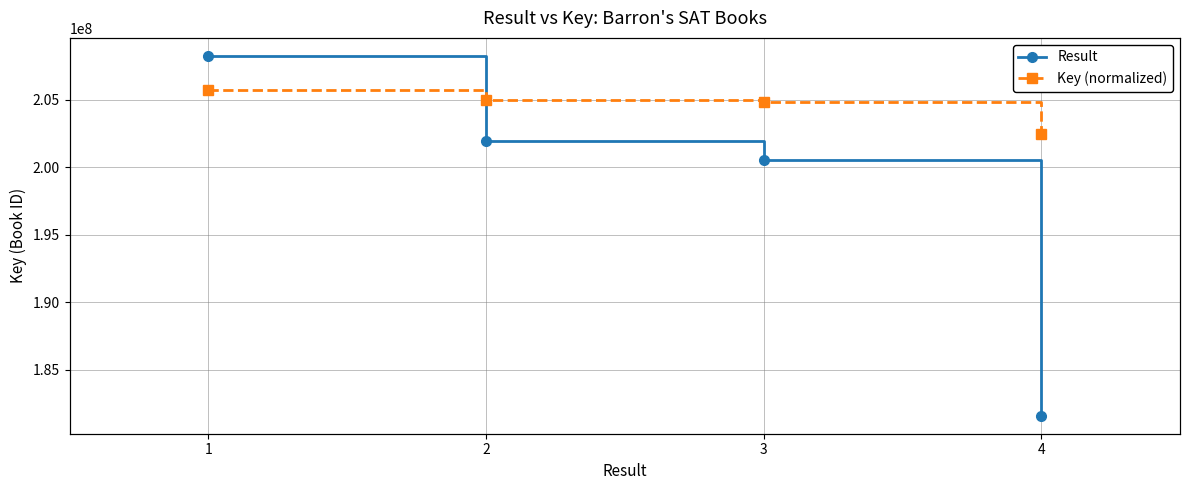

Which has a higher value, 4 or 2?

2